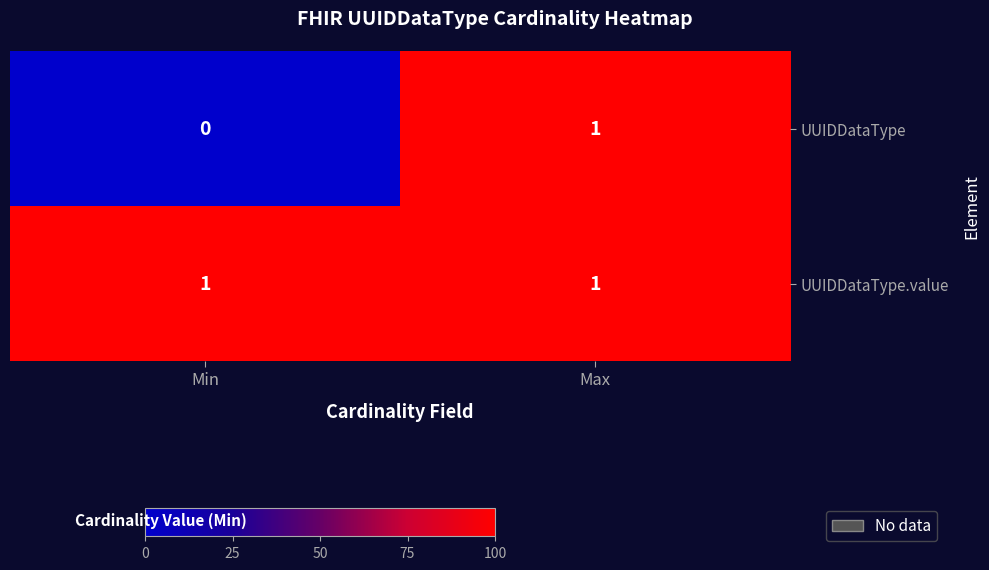

Which series has the widest spread of values?

UUIDDataType